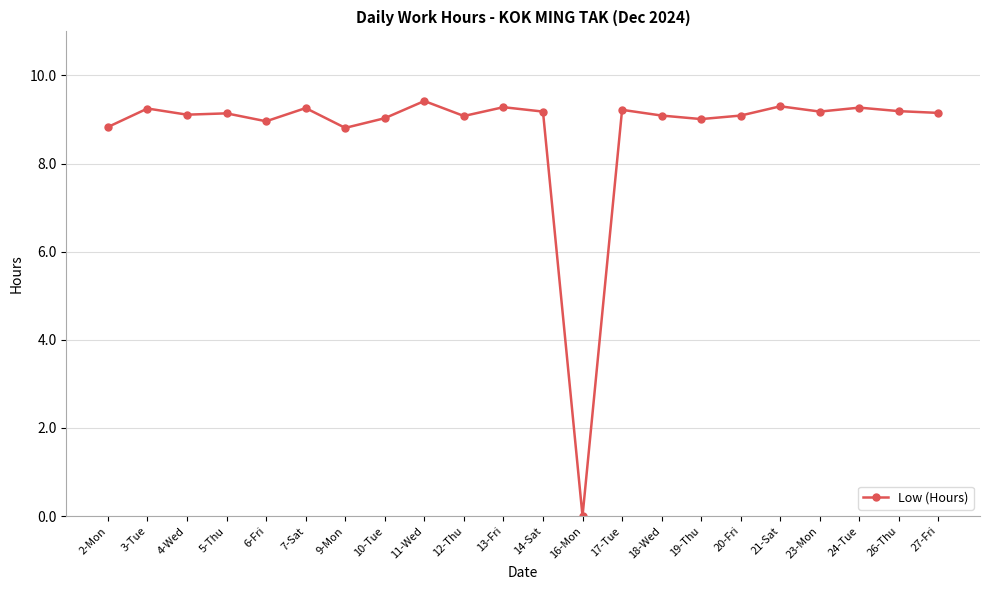

The chart shows a value of 9.2 at 17-Tue. True or false?

True